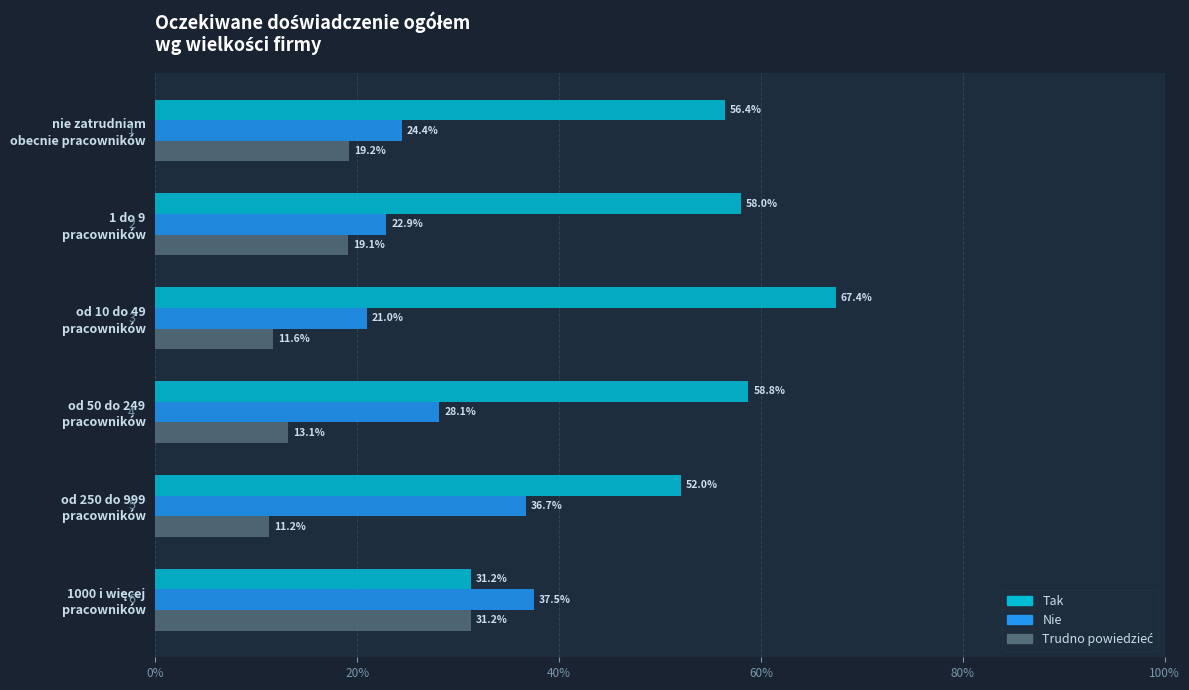

How many Trudno powiedzieć values are between 0 and 1?

6